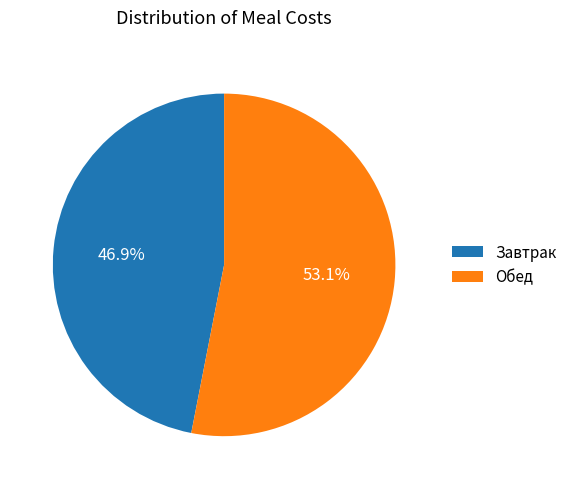

The Завтрак slice represents 37% of the pie. True or false?

False